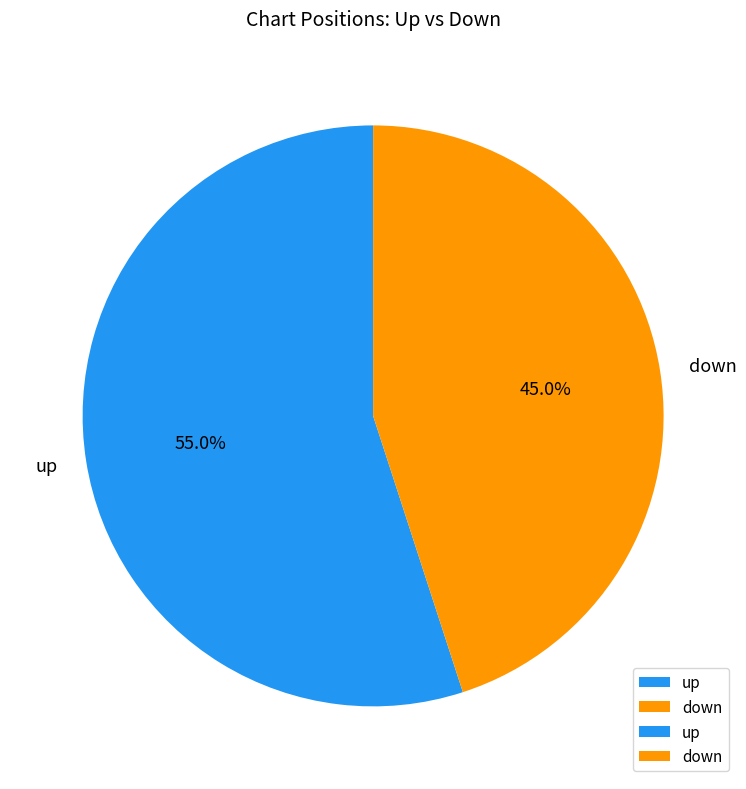

What is the ratio of the value at up to the value at down?

1.2